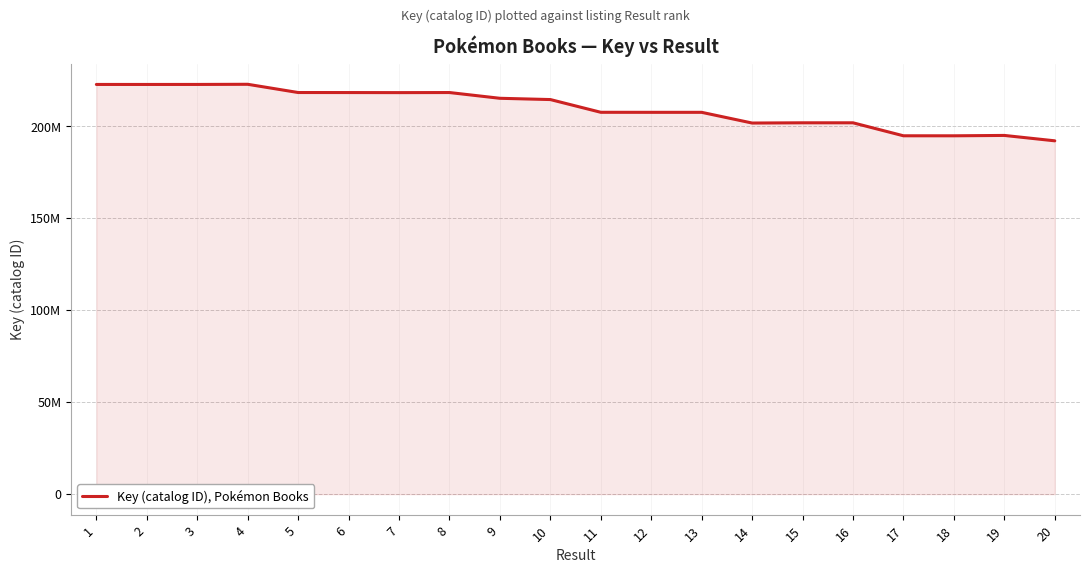

Does the chart display data point markers on the line(s)?

No